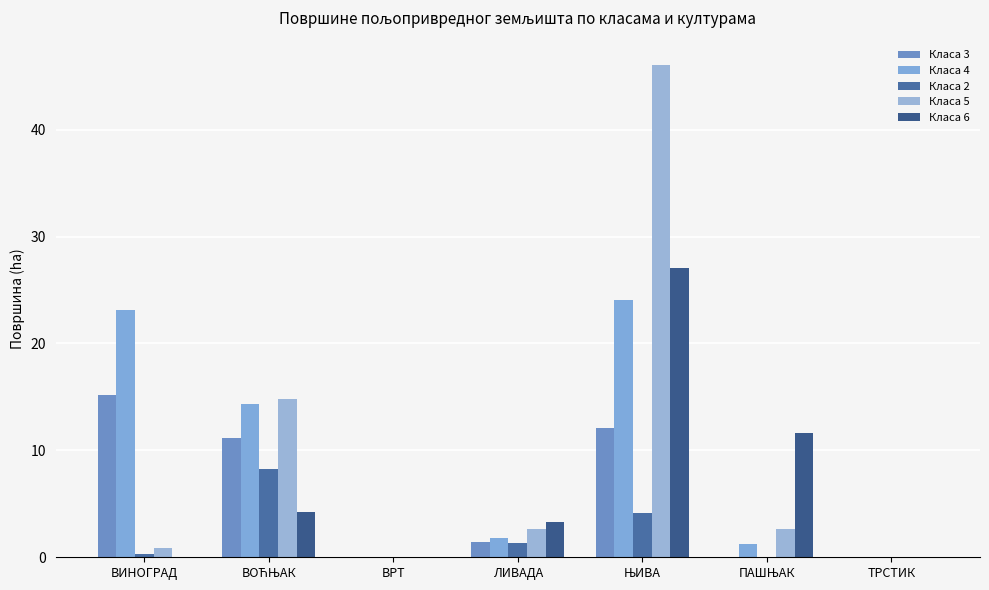

The value of Класа 2 at ТРСТИК is 0.0. True or false?

True